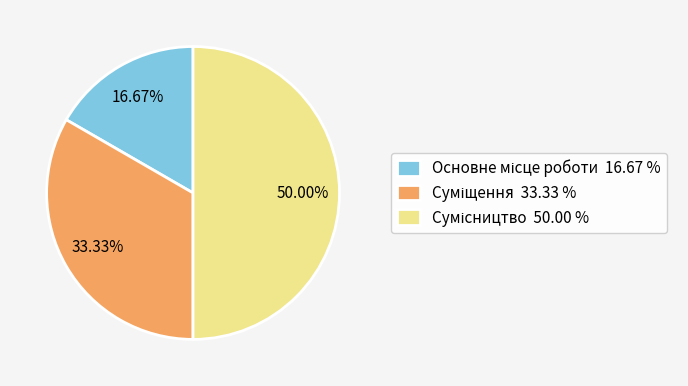

To the nearest percent, what is the average slice percentage?

33%